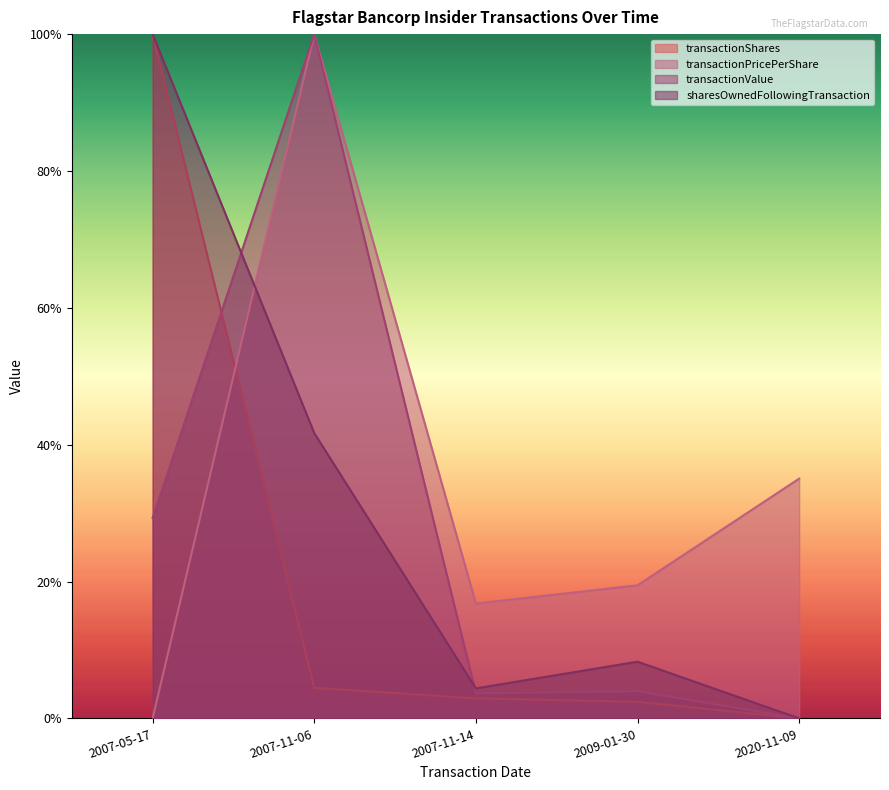

Reading left to right, extract all data points from this chart.

transactionShares: 2007-05-17=1.0	2007-11-06=0.0	2007-11-14=0.0	2009-01-30=0.0	2020-11-09=0.0
transactionPricePerShare: 2007-05-17=0.0	2007-11-06=1.0	2007-11-14=0.2	2009-01-30=0.2	2020-11-09=0.4
transactionValue: 2007-05-17=0.3	2007-11-06=1.0	2007-11-14=0.0	2009-01-30=0.0	2020-11-09=0.0
sharesOwnedFollowingTransaction: 2007-05-17=1.0	2007-11-06=0.4	2007-11-14=0.0	2009-01-30=0.1	2020-11-09=0.0